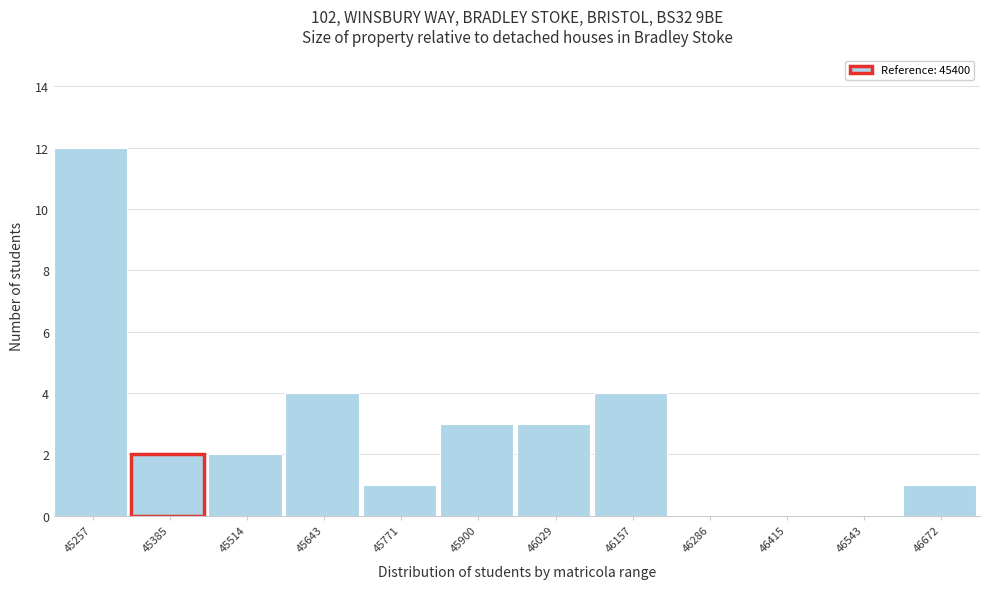

Reading right to left, list all the values displayed in this chart.

46672=1	46543=0	46415=0	46286=0	46157=4	46029=3	45900=3	45771=1	45643=4	45514=2	45385=2	45257=12